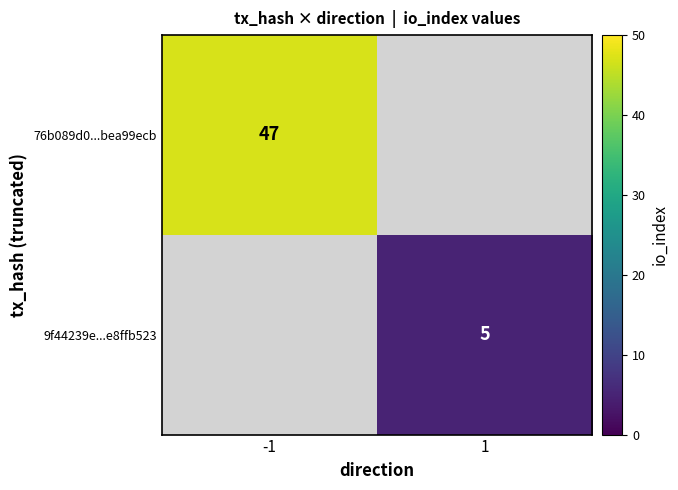

Is it true that 76b089d0...bea99ecb equals 22.5 at -1?

False